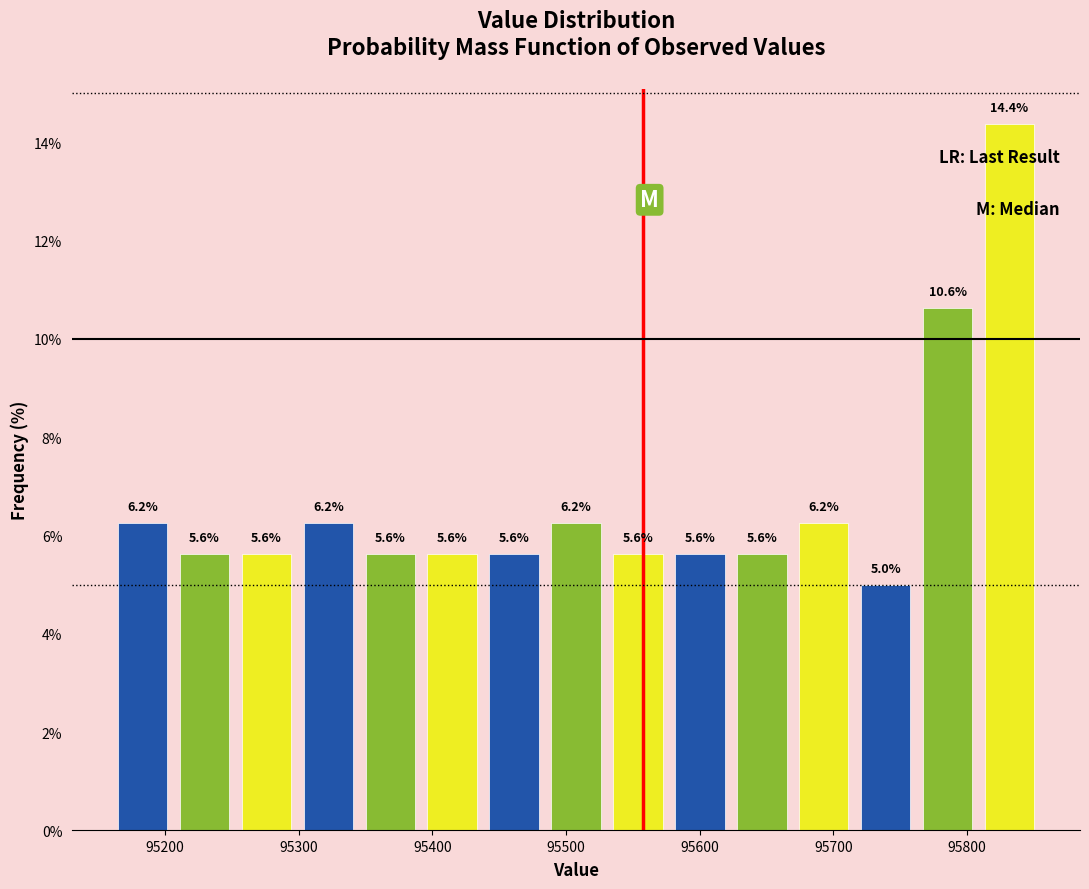

Reading left to right, list every bar in this chart as the range it spans on the x-axis followed by its height. The bar edges are not printed on the chart, so give them approximately, as read against the axis.

95160 to 95210: 6.2
95210 to 95250: 5.6
95250 to 95300: 5.6
95300 to 95350: 6.2
95350 to 95390: 5.6
95390 to 95440: 5.6
95440 to 95480: 5.6
95480 to 95530: 6.2
95530 to 95580: 5.6
95580 to 95620: 5.6
95620 to 95670: 5.6
95670 to 95720: 6.2
95720 to 95760: 5.0
95760 to 95810: 10.6
95810 to 95850: 14.4